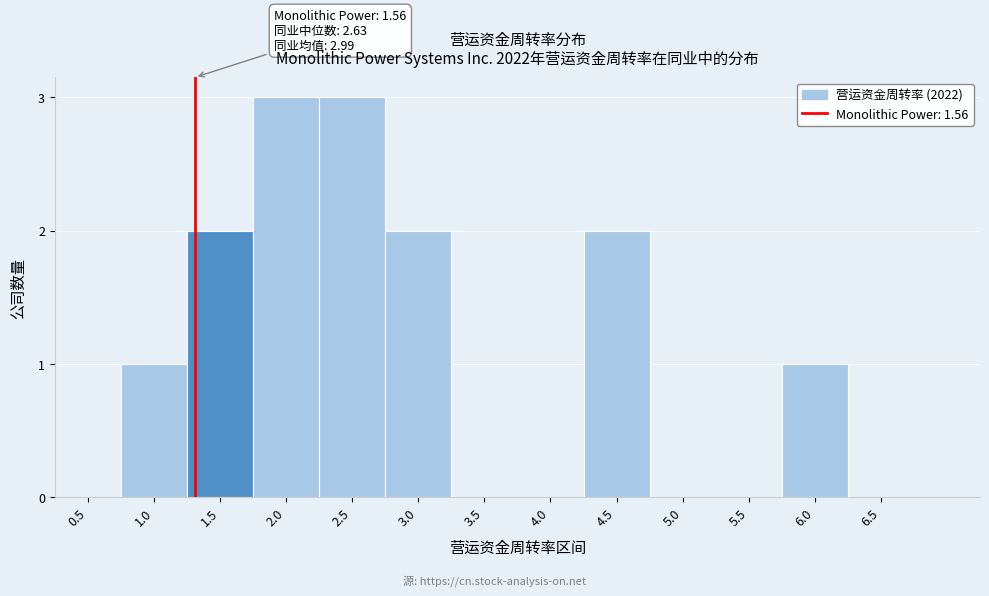

Reading left to right, transcribe all the data shown in this chart.

0.5=0	1.0=1	1.5=2	2.0=3	2.5=3	3.0=2	3.5=0	4.0=0	4.5=2	5.0=0	5.5=0	6.0=1	6.5=0